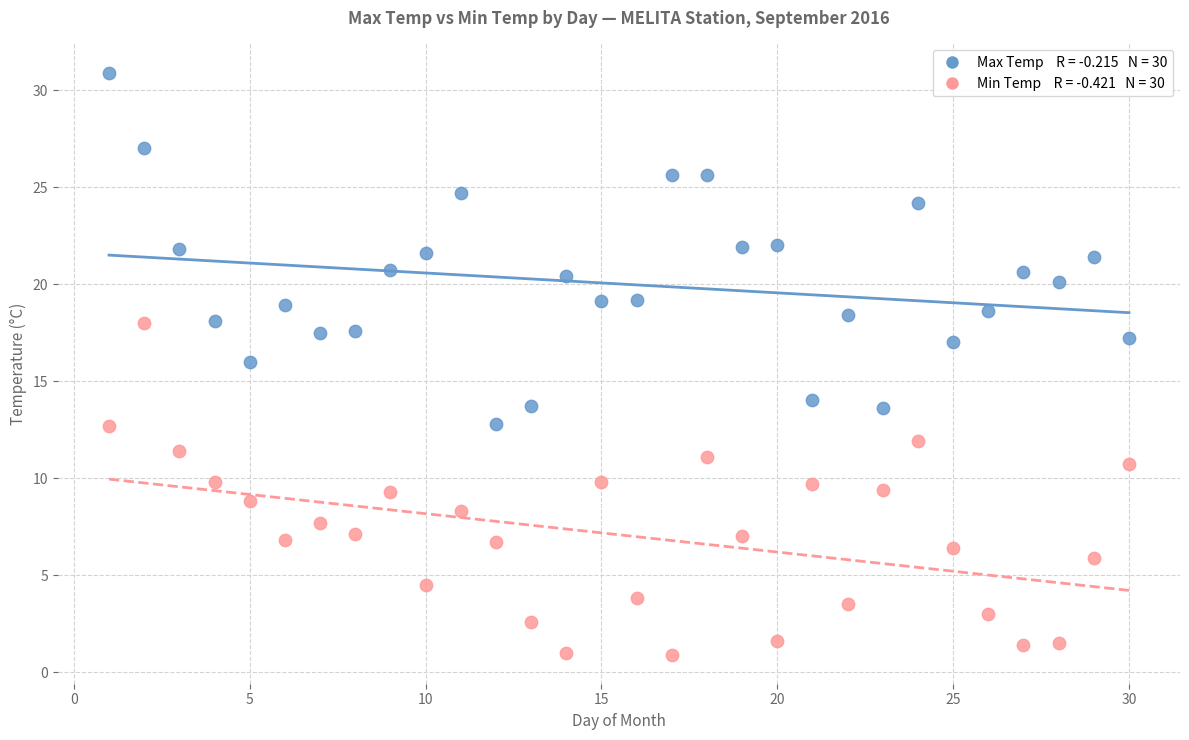

Across all data points, what is the range of Y values (max minus min)?

30.0